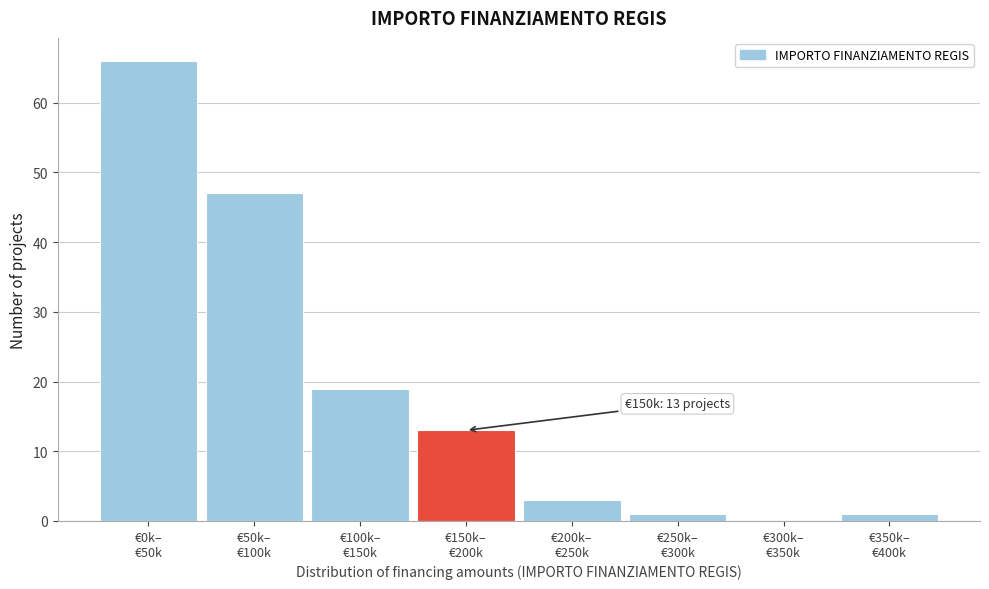

What is the maximum value shown in the chart?

66